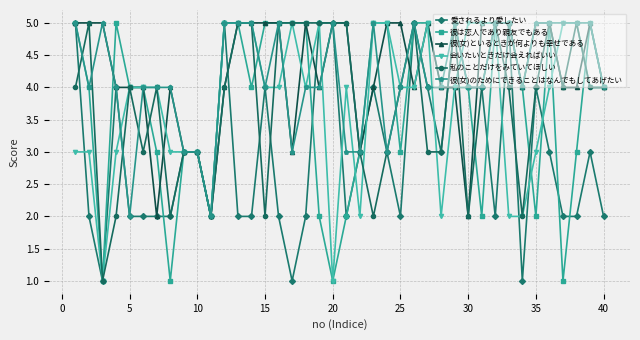

True or false: 私のことだけをみていてほしい has more than 2 interior local peaks.

True